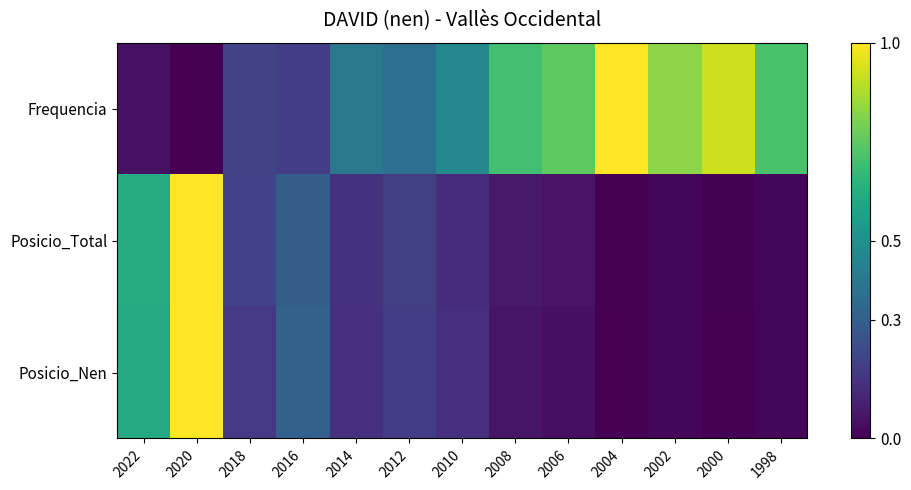

At which category does the chart reach its minimum across all series?

2020